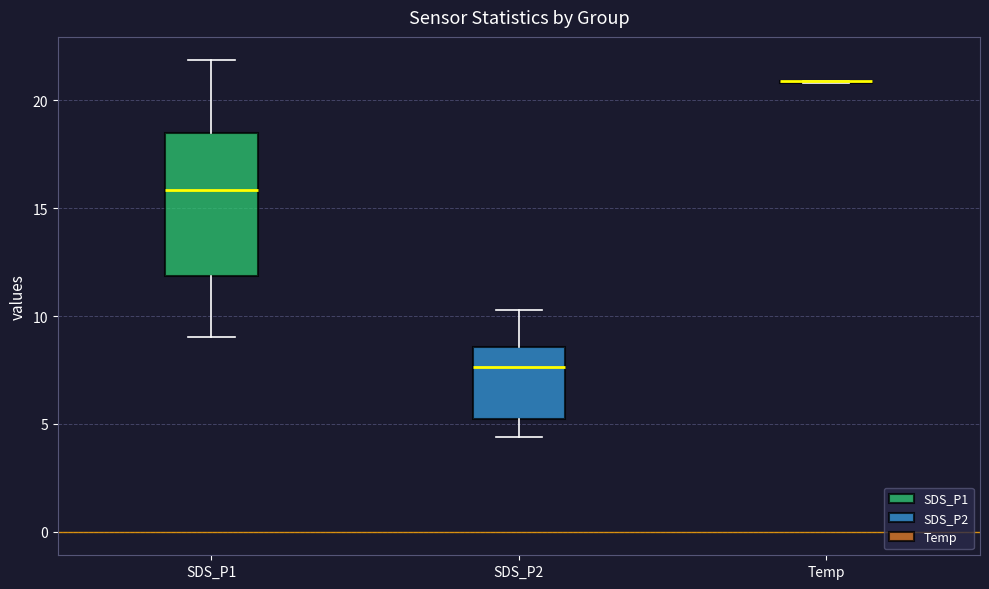

Comparing the boxes themselves (not the whiskers), which one is the tallest?

SDS_P1